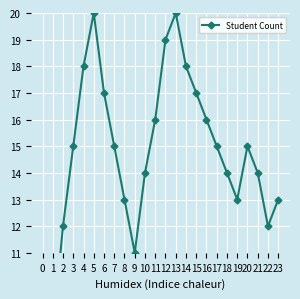

What is the difference between the second highest and second lowest values?

12